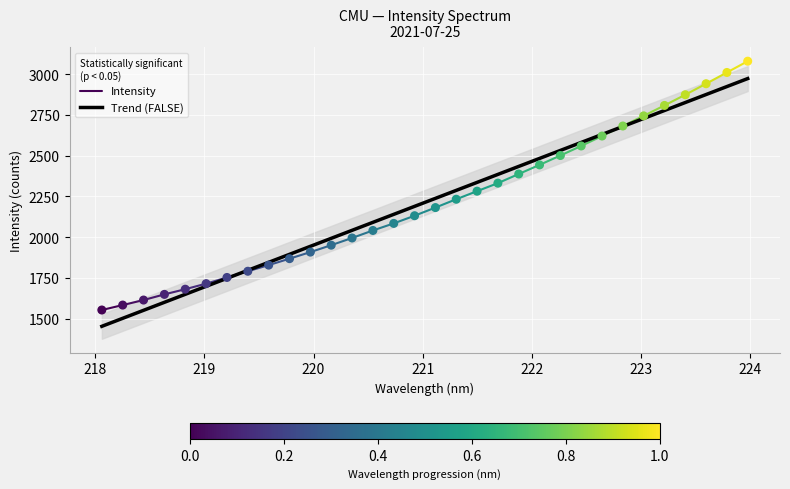

Which has a higher value, 222.0721 or 218.0596?

222.0721